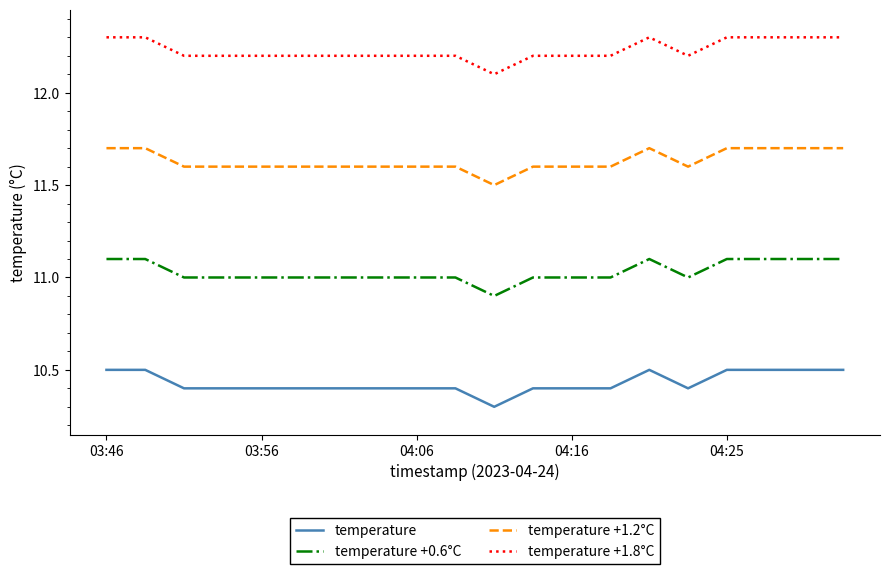

What is the greatest value displayed?

12.3